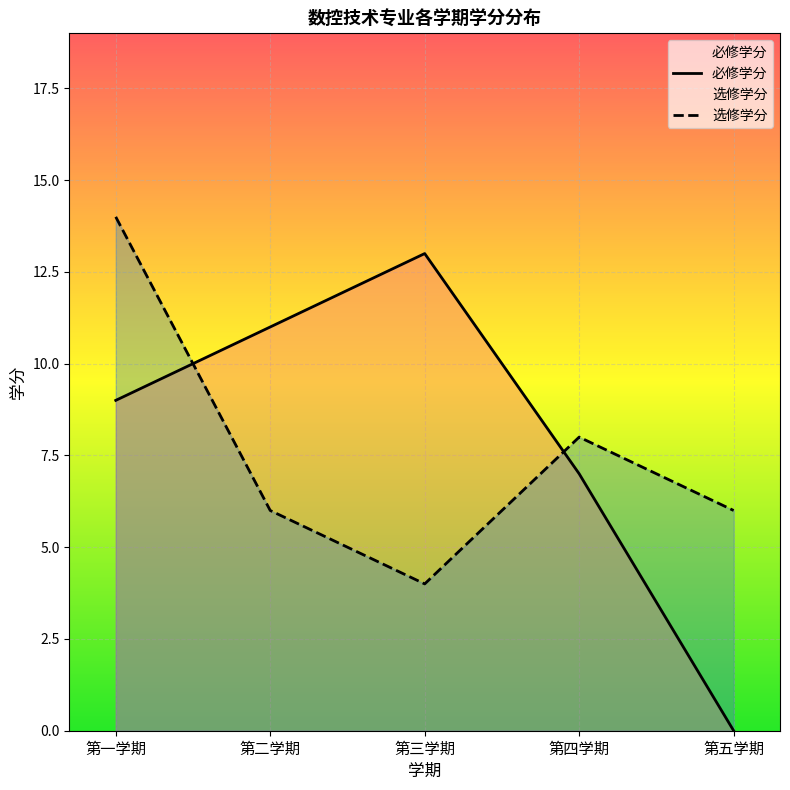

How many distinct data groups are displayed?

2